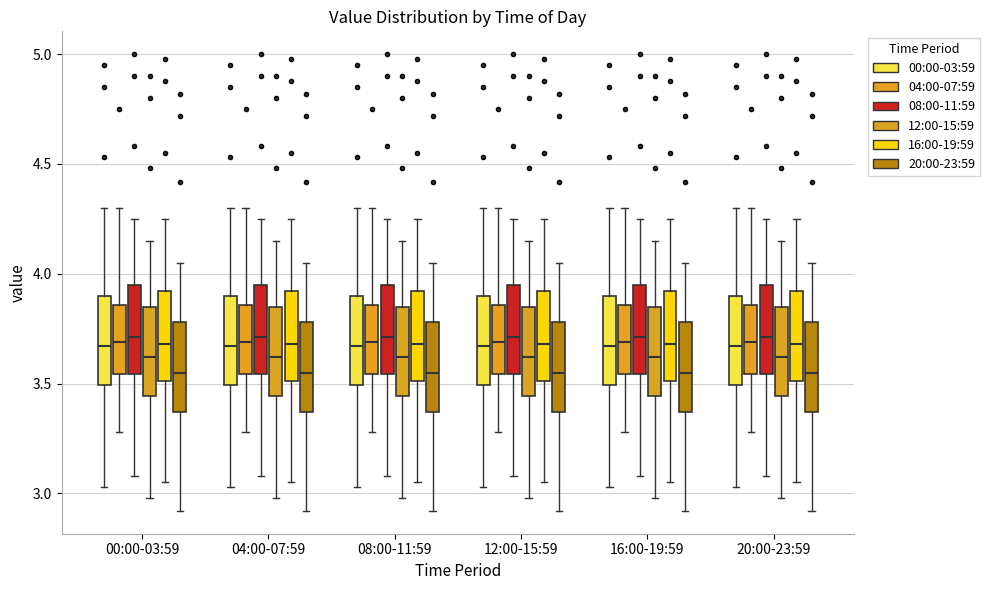

Where is the lower edge of the box for 08:00-11:59 (04:00-07:59) on the y-axis? The values are not printed on the chart, so give them approximately, as read against the axis.

3.55